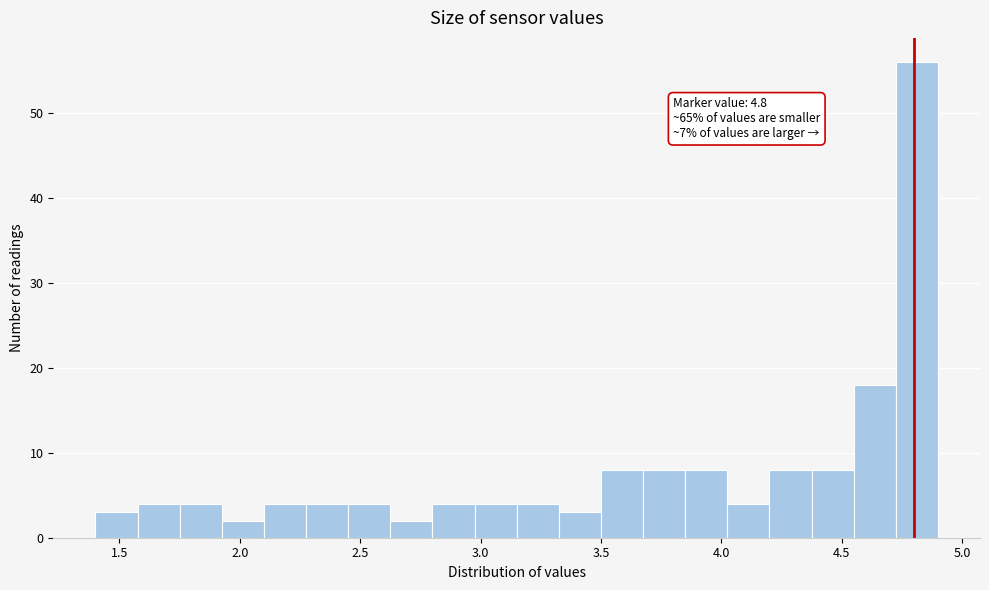

Around what value on the x-axis is the tallest bar? Give the approximate position of its centre, as read against the axis.

4.80